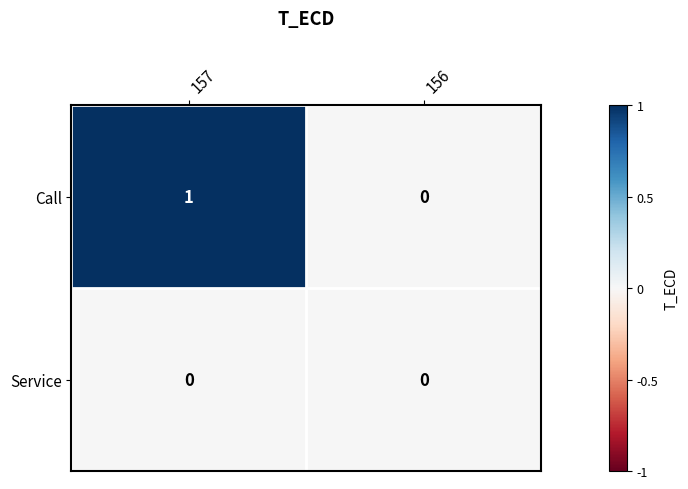

The Call series shows 1 at 157. True or false?

True